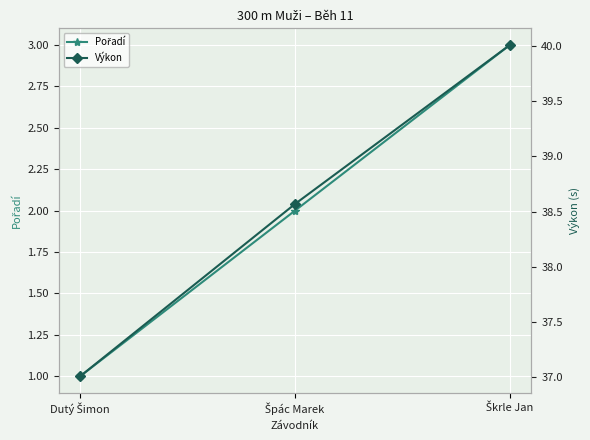

Which series changed the most between Dutý Šimon and Špác Marek?

Výkon